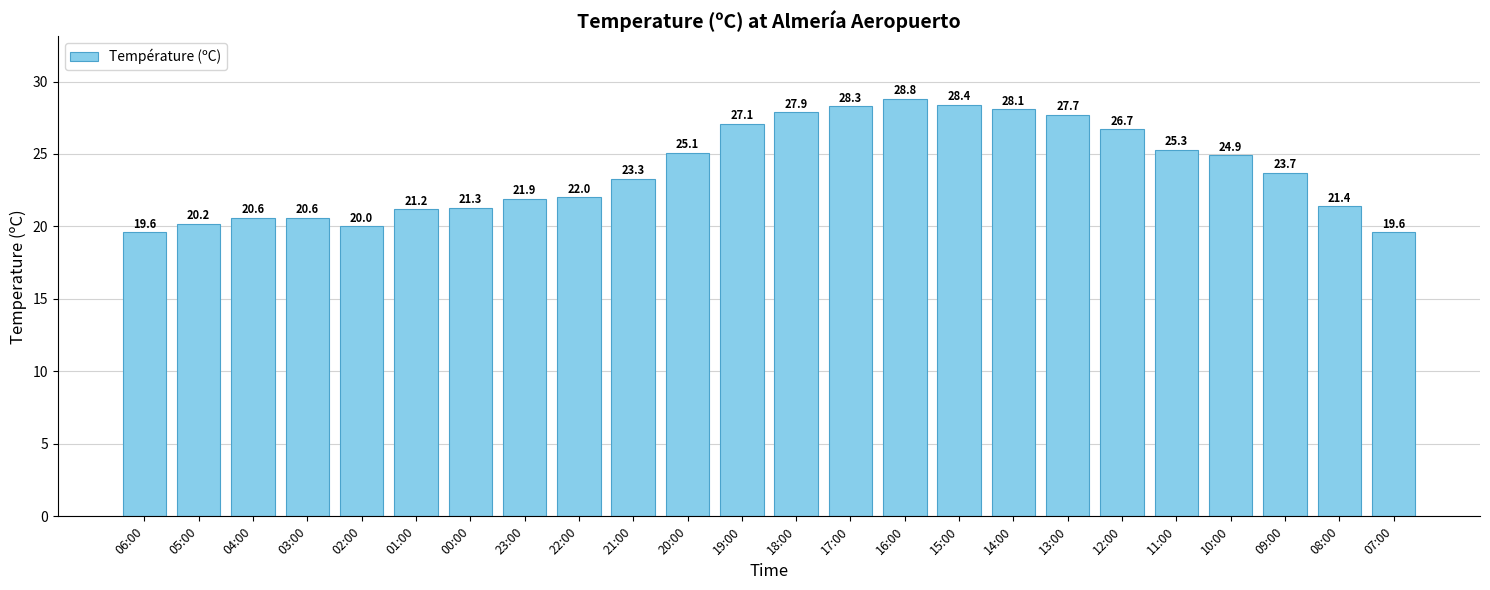

The value at 05:00 is 12.1. True or false?

False